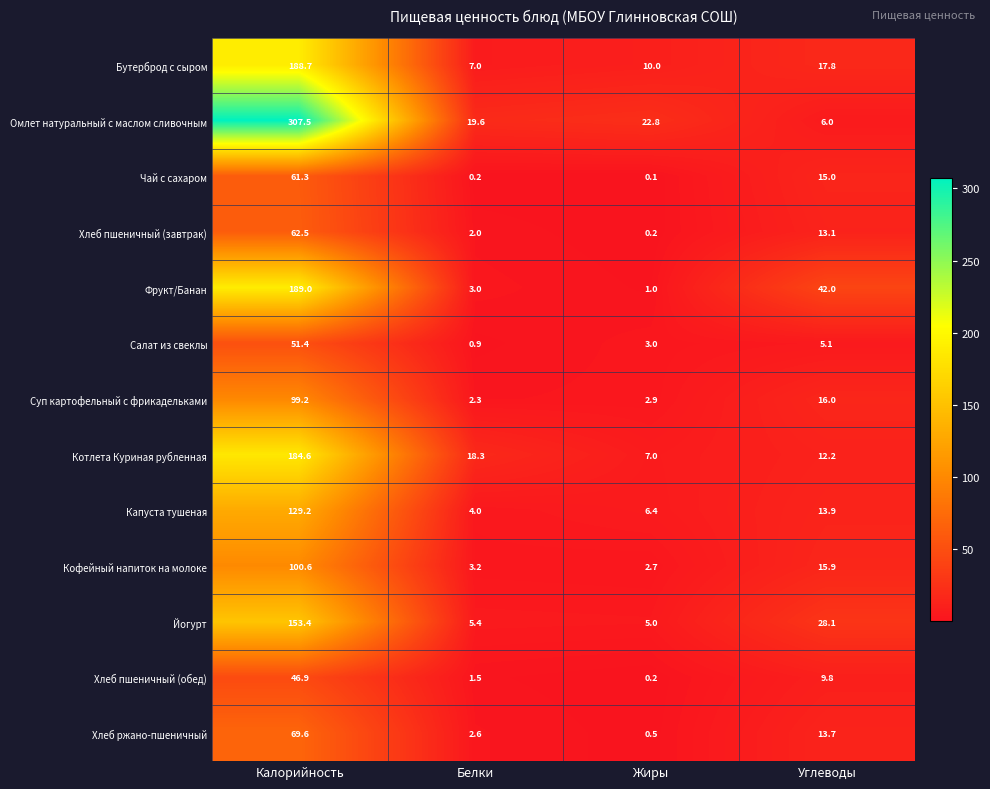

Count the number of data series in this chart.

13